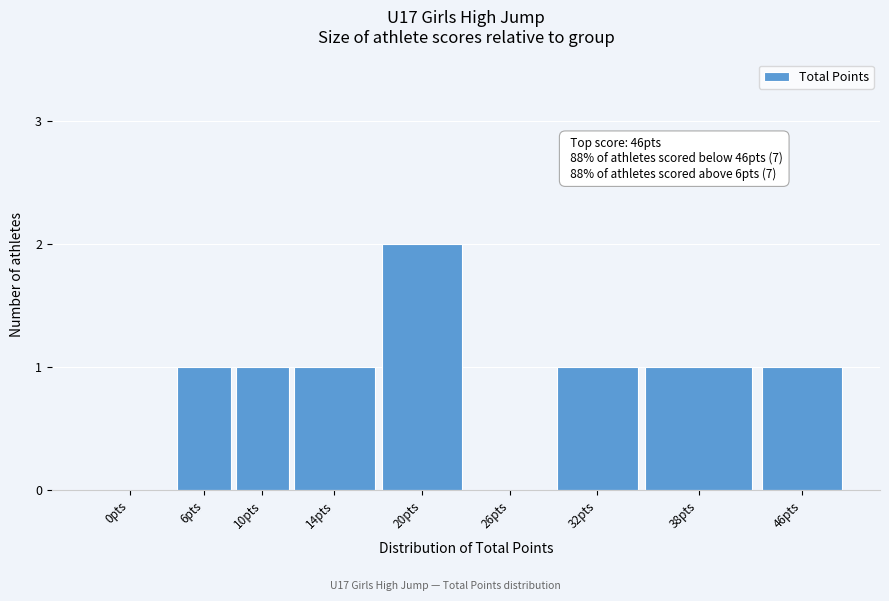

Reading left to right, transcribe all the data shown in this chart.

0pts=0	6pts=1	10pts=1	14pts=1	20pts=2	26pts=0	32pts=1	38pts=1	46pts=1